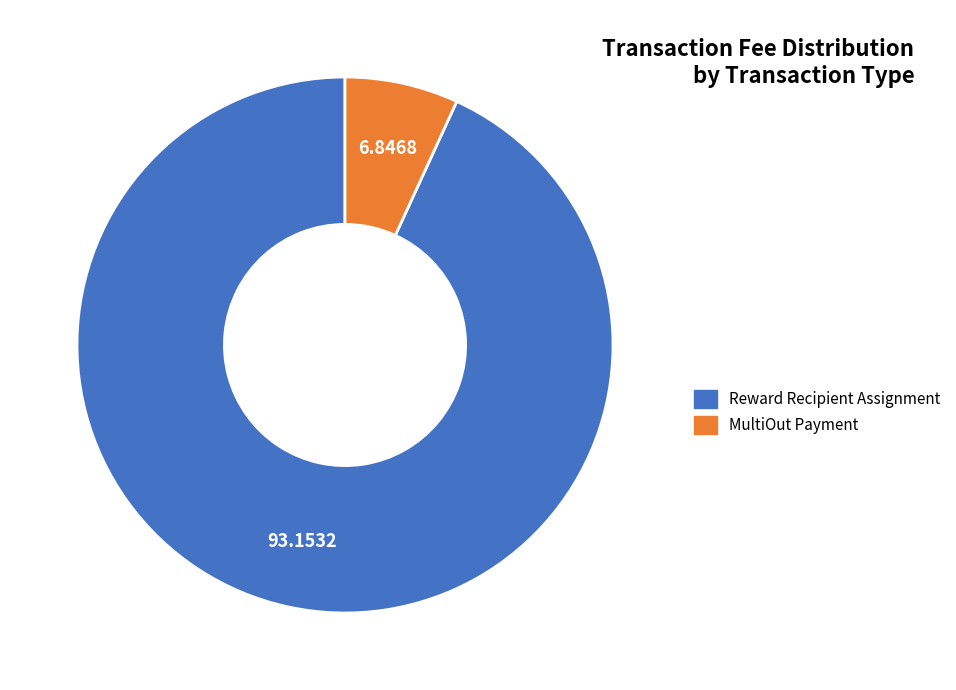

Is there a majority slice in this chart?

Yes